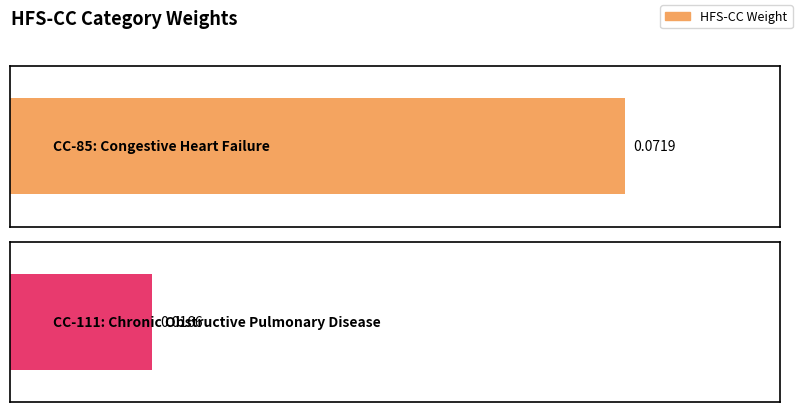

At which category does the chart reach its peak across all series?

CC-85